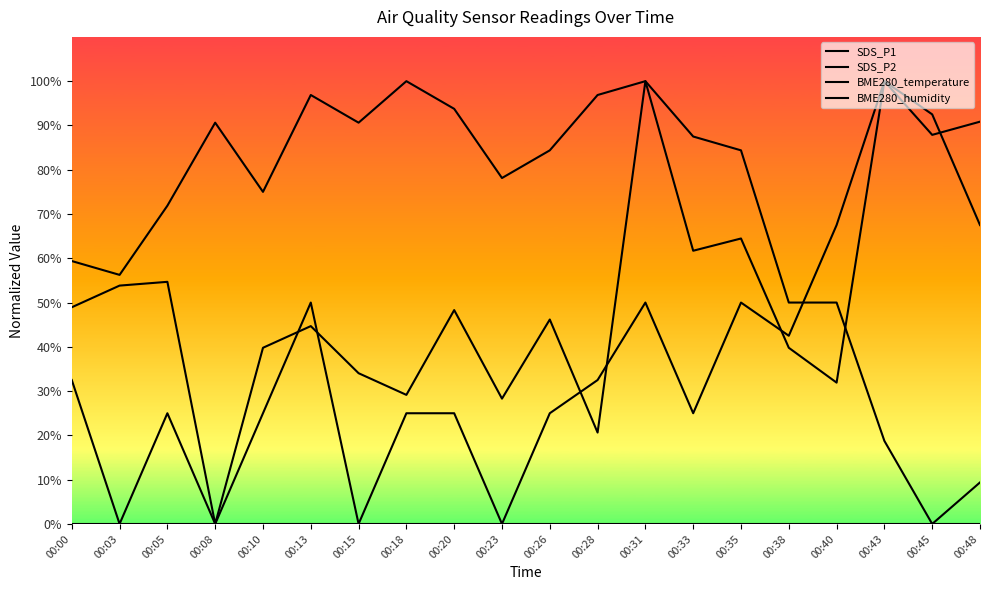

Reading left to right, list all the values displayed in this chart.

SDS_P1: 48.9	53.8	54.7	0.0	39.8	44.7	34.0	29.1	48.3	28.3	46.2	20.6	100.0	61.7	64.5	39.8	31.9	100.0	87.9	90.9
SDS_P2: 32.5	0.0	25.0	0.0	25.0	50.0	0.0	25.0	25.0	0.0	25.0	32.5	50.0	25.0	50.0	42.5	67.5	100.0	92.5	67.5
BME280_temperature: 59.4	56.3	71.9	90.6	75.0	96.9	90.6	100.0	93.8	78.1	84.4	96.9	100.0	87.5	84.4	50.0	50.0	18.7	0.0	9.4
BME280_humidity: 0.0	0.0	0.0	0.0	0.0	0.0	0.0	0.0	0.0	0.0	0.0	0.0	0.0	0.0	0.0	0.0	0.0	0.0	0.0	0.0